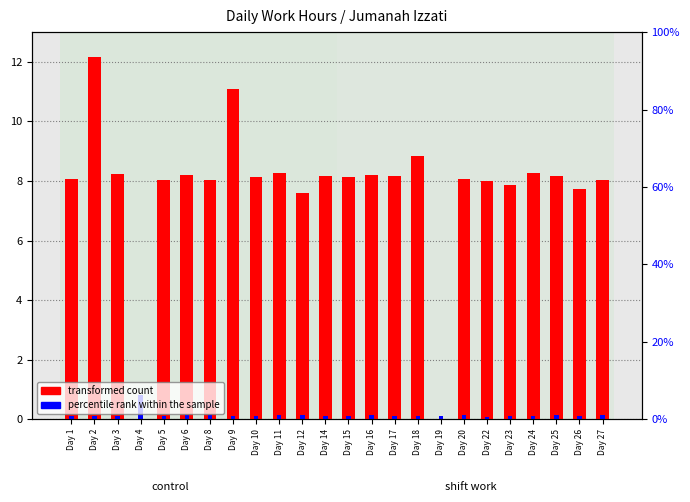

Are the bars grouped side by side (vs. stacked)?

Yes